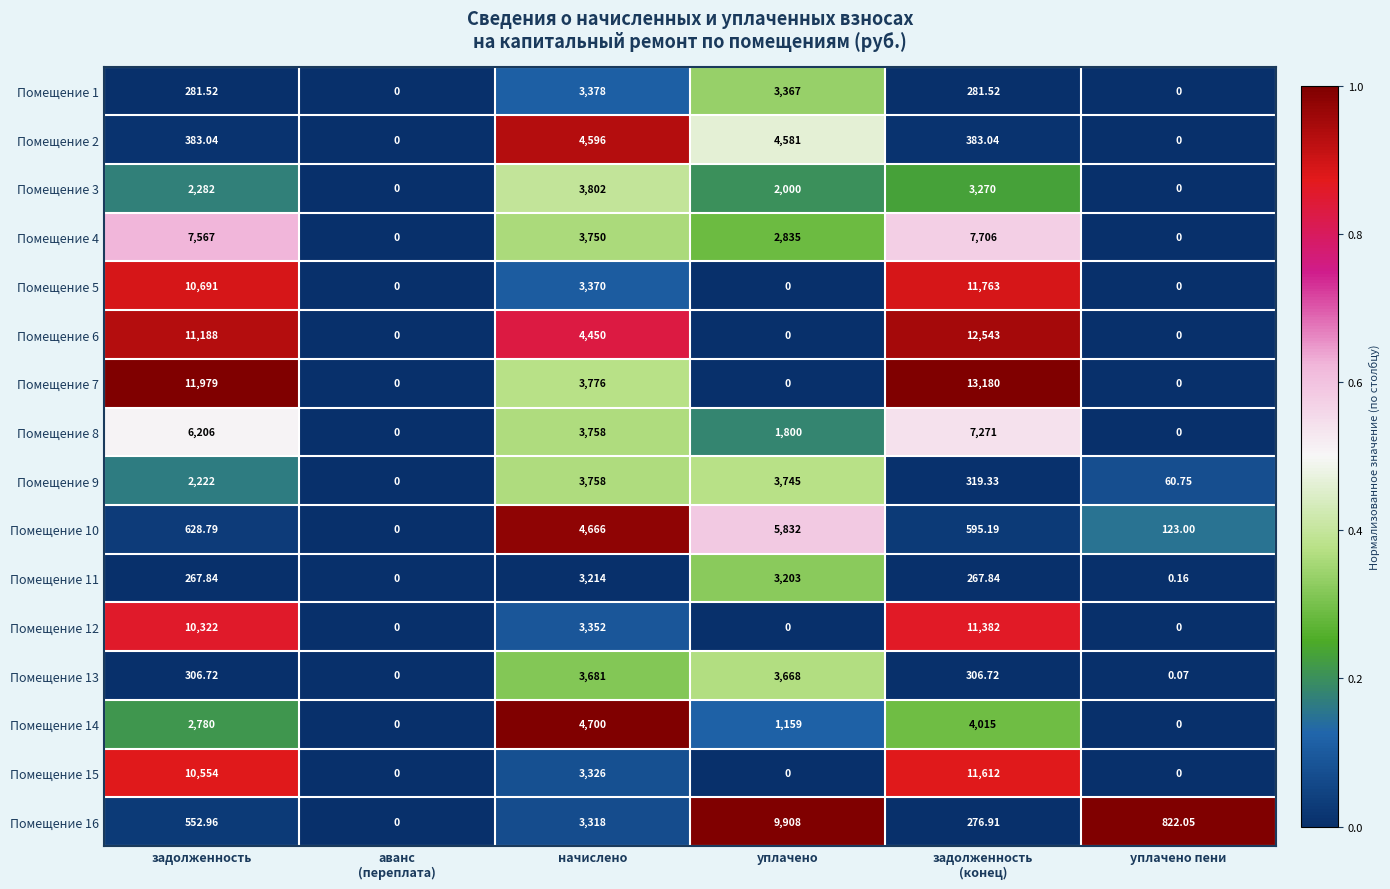

How many distinct data groups are displayed?

16